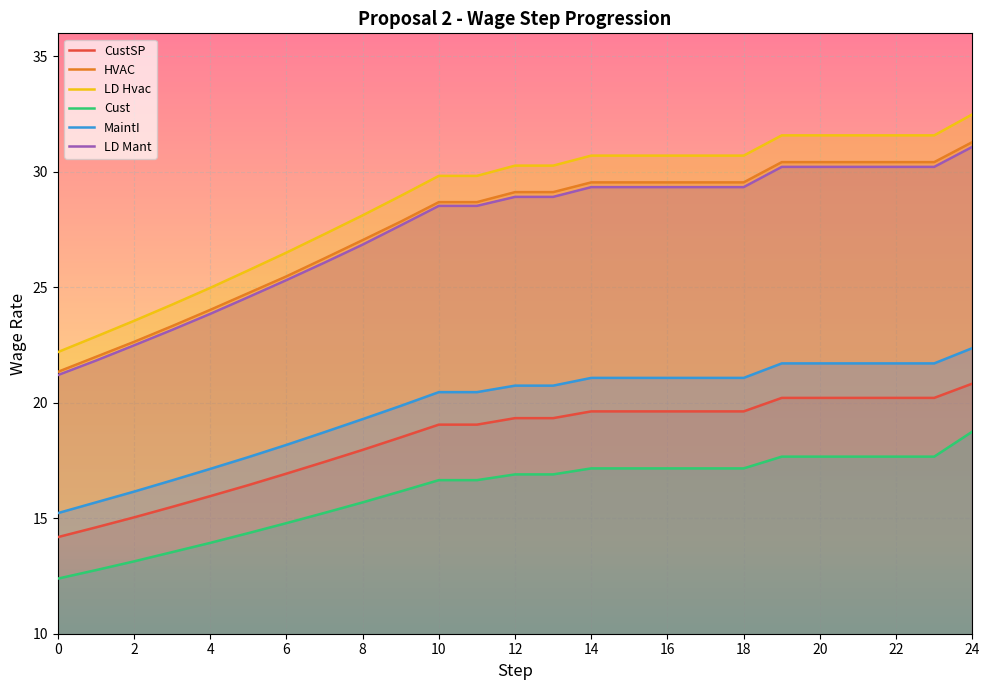

What is the sum of all LD Mant values?

686.8